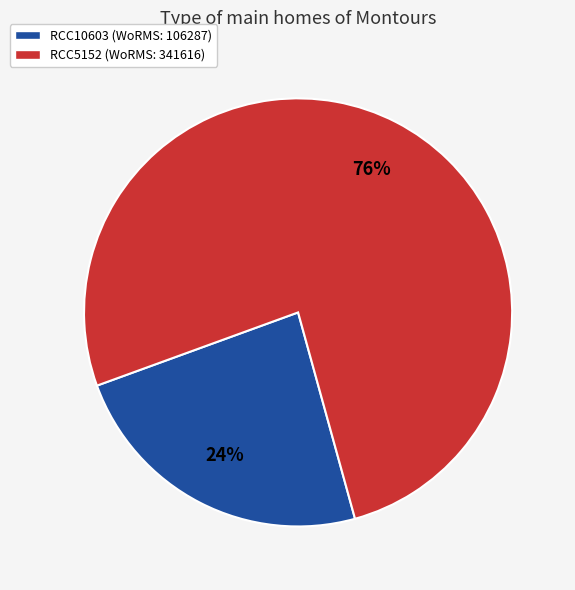

Is it true that RCC10603 is 24% of the pie?

True